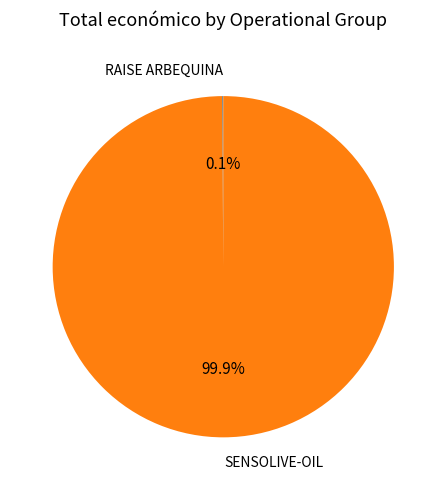

Is there any slice that represents more than half of the pie?

Yes